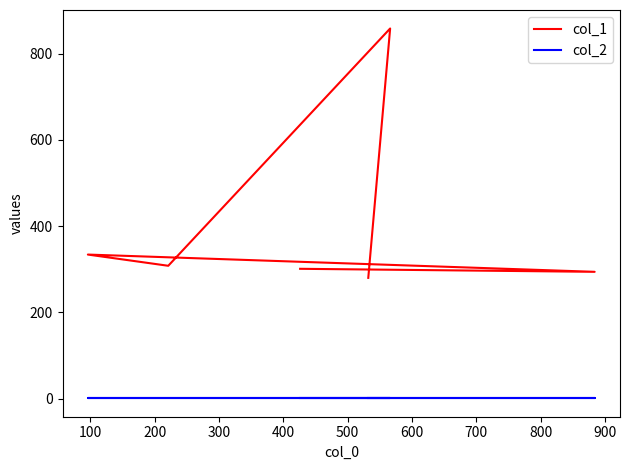

How many categories are shown in the chart?

6